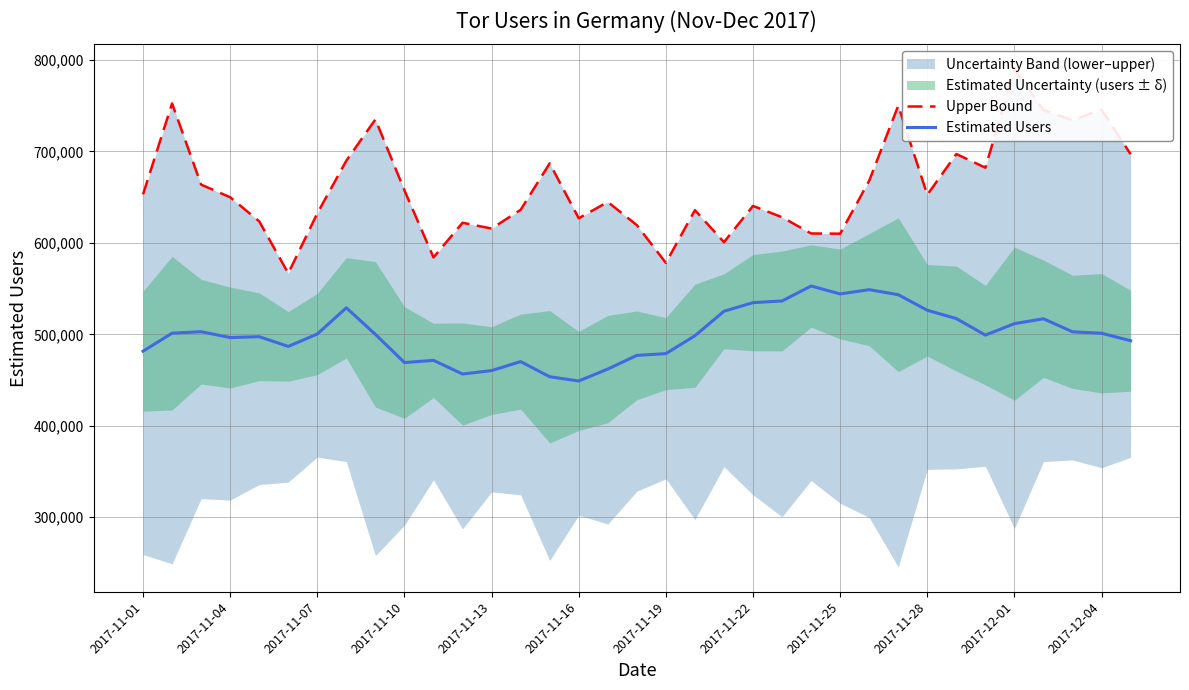

What is the value of the Upper Bound point at the 26th from the left?

667842